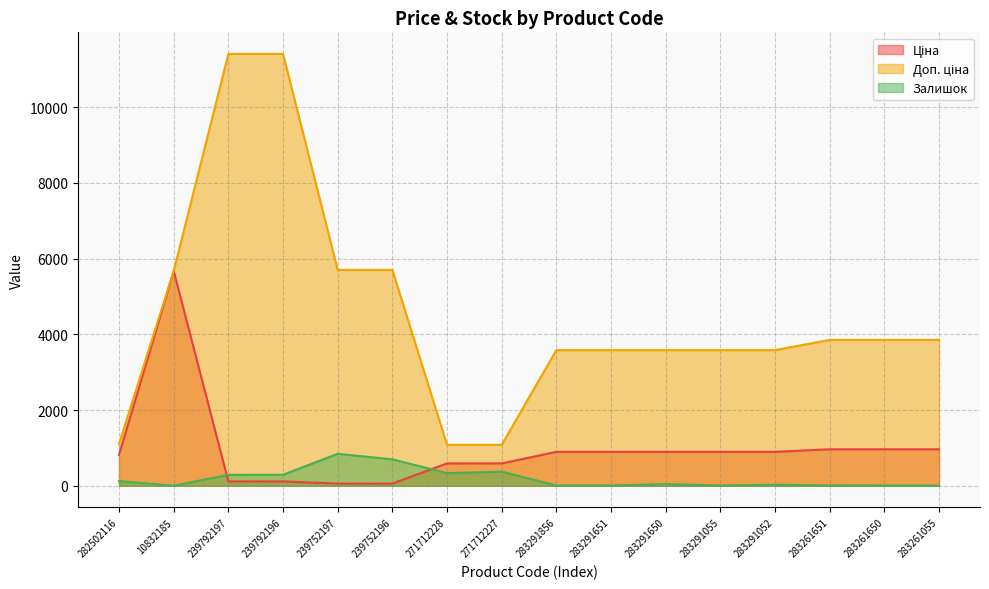

Rank the series by their maximum value, from highest to lowest.

Доп. ціна, Ціна, Залишок